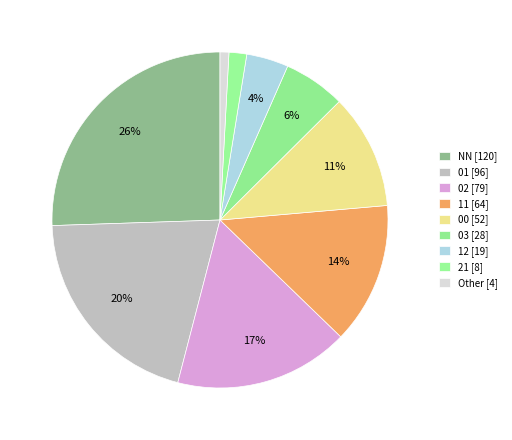

Rank the categories by value from highest to lowest.

NN, 01, 02, 11, 00, 03, 12, 21, Other